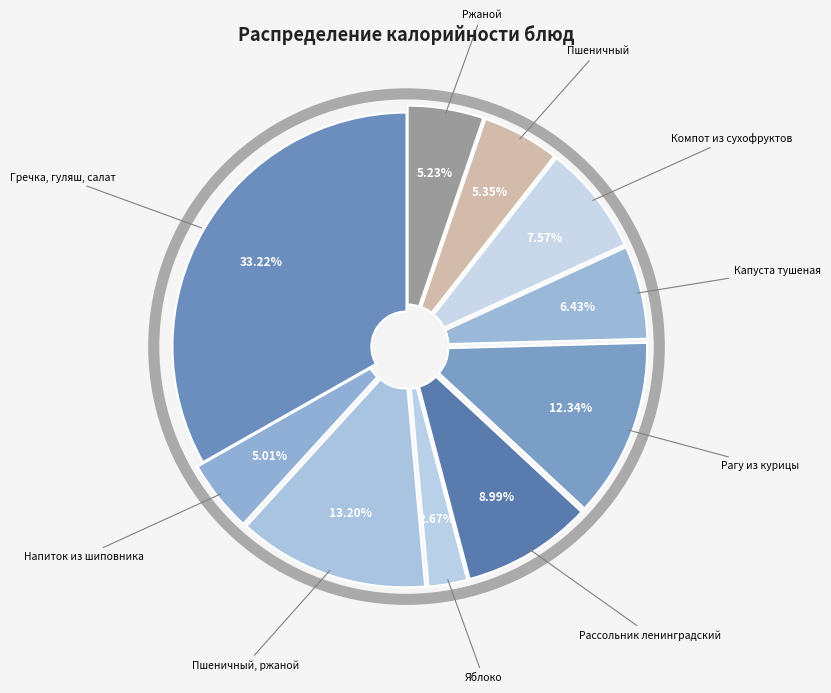

True or false: Пшеничный, ржаной accounts for 1% of the total.

False